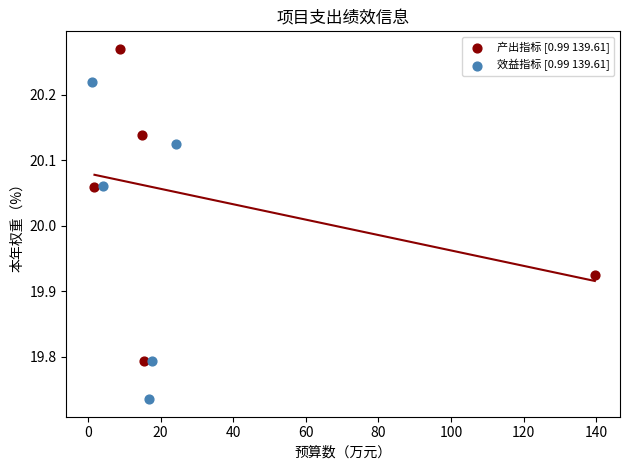

Which series reaches the minimum Y coordinate?

效益指标 [0.99 139.61]